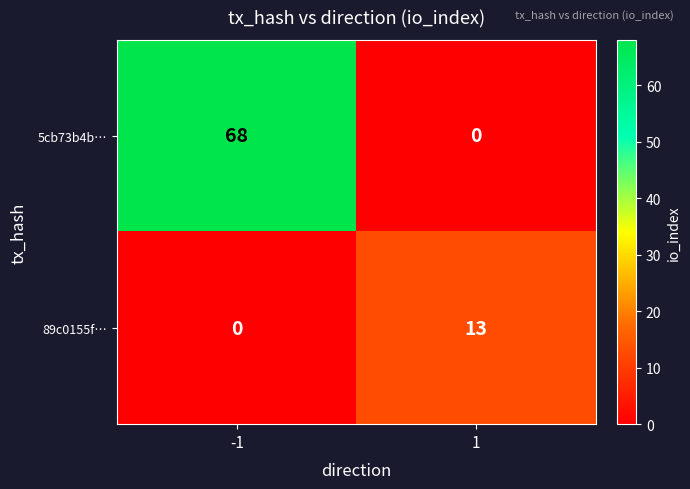

List the series in order of their peak value, highest first.

5cb73b4b…, 89c0155f…